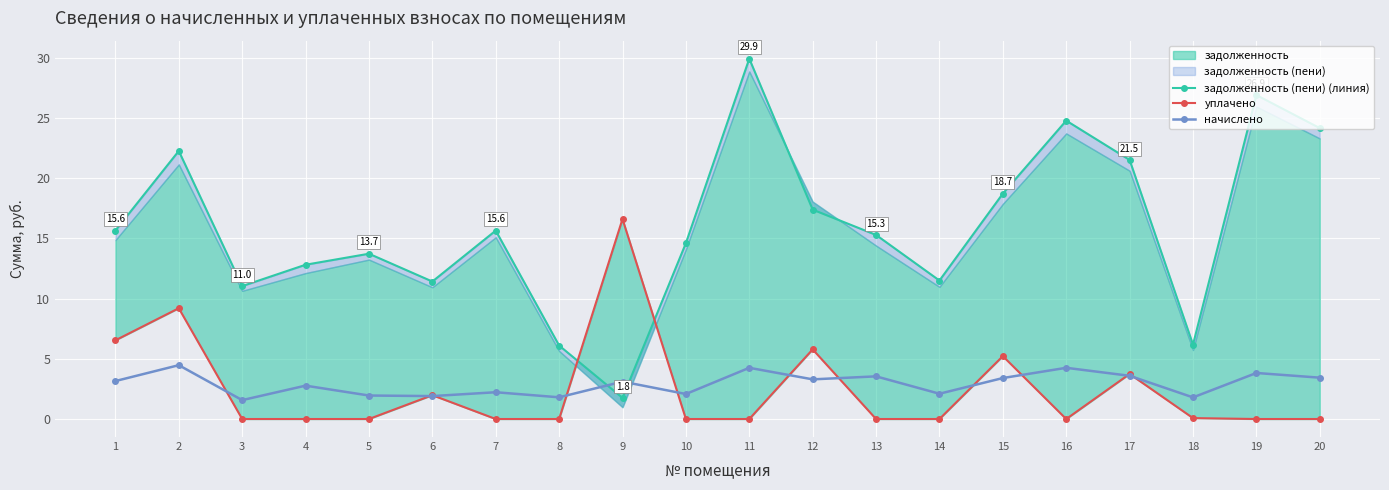

How many values in the начислено series are below 3?

9